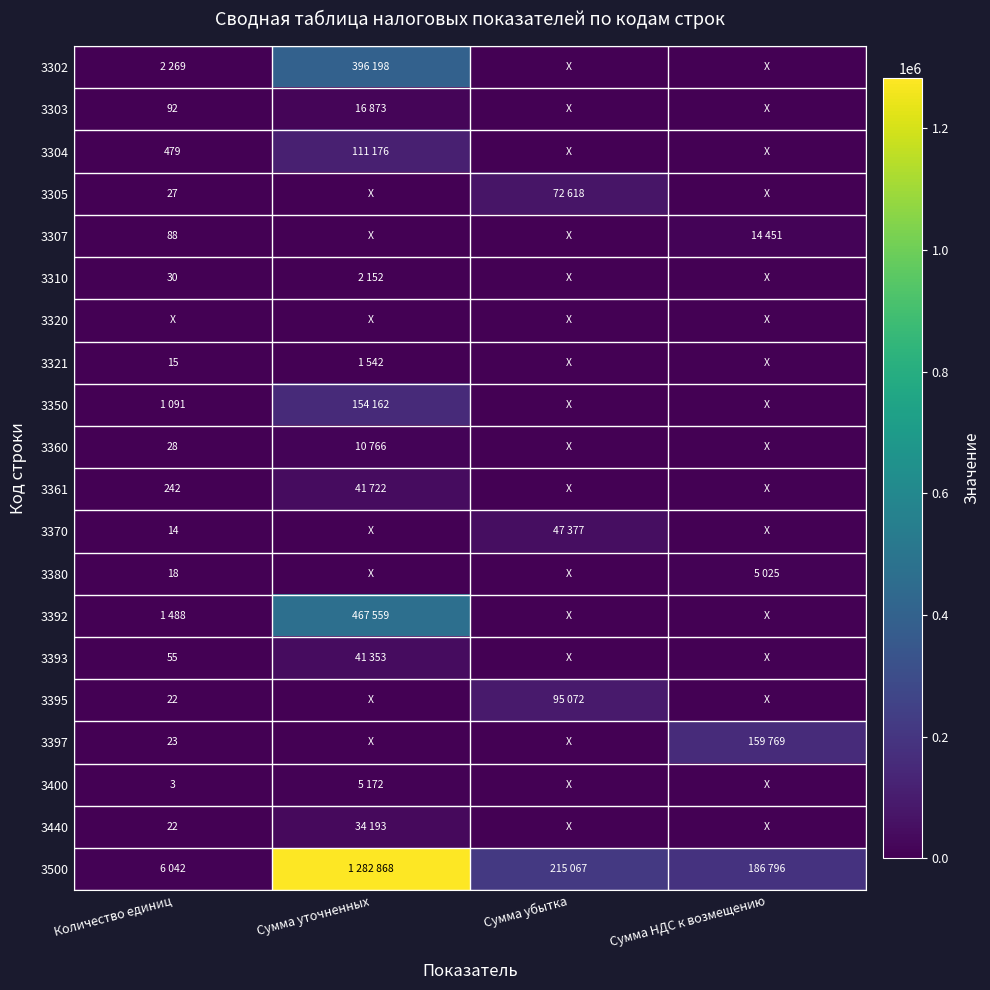

How many values in 3380 are above zero?

2